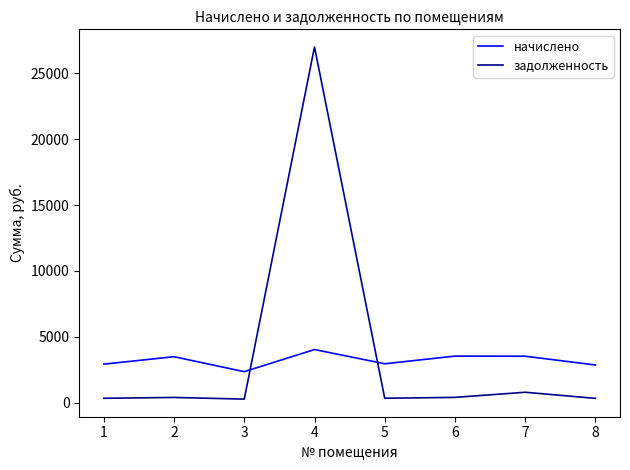

What are all the series names shown in the legend?

начислено, задолженность